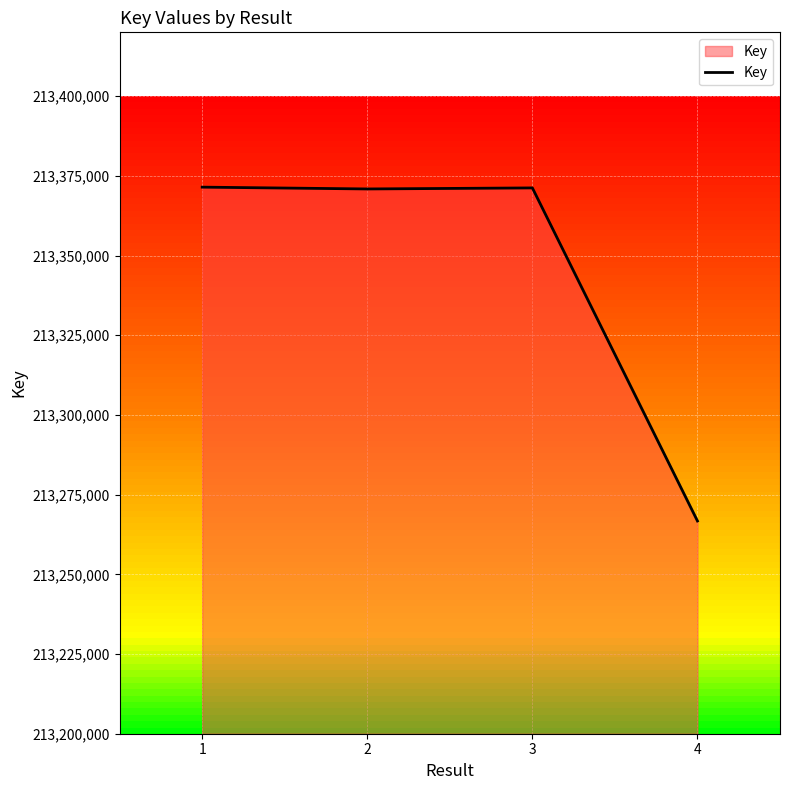

What is the change in value from 1 to 3?

-242